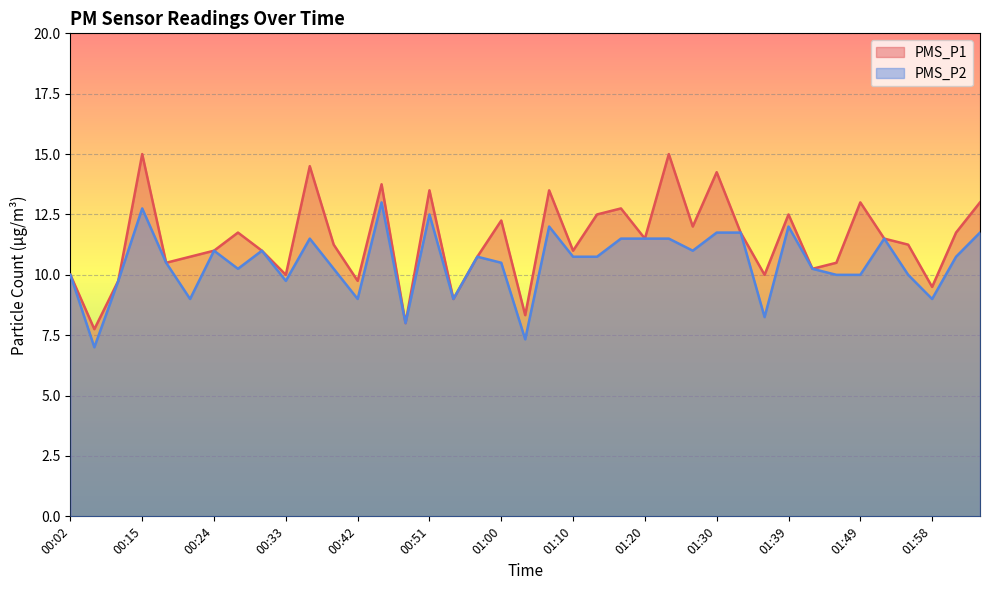

What position from the right is 01:55?

4